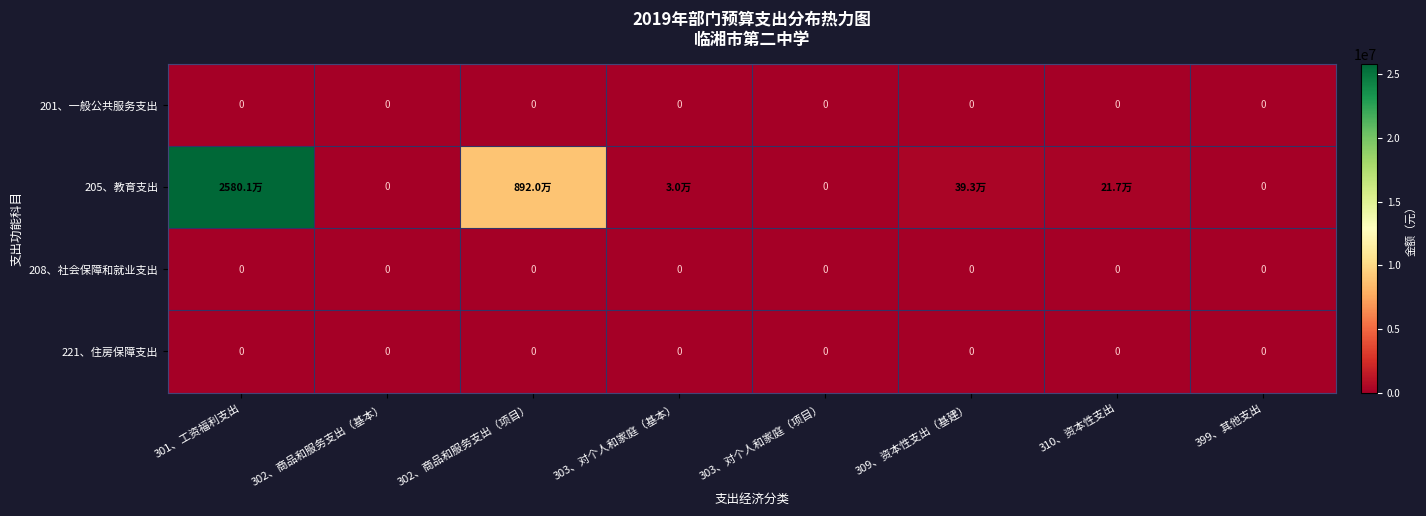

What is the total value across all series at 301、工资福利支出?

25801184.8